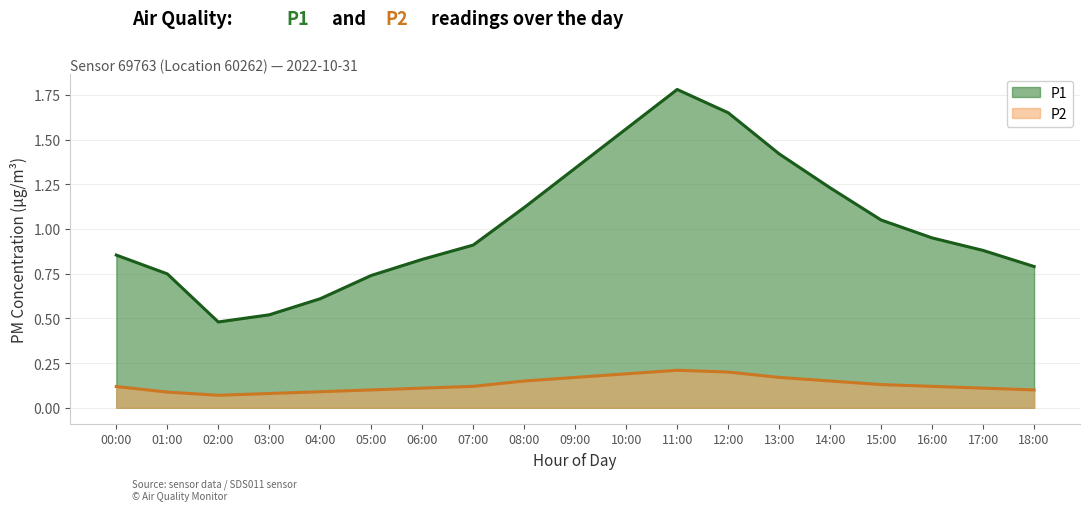

What is the total value across all series at 03:00?

0.6